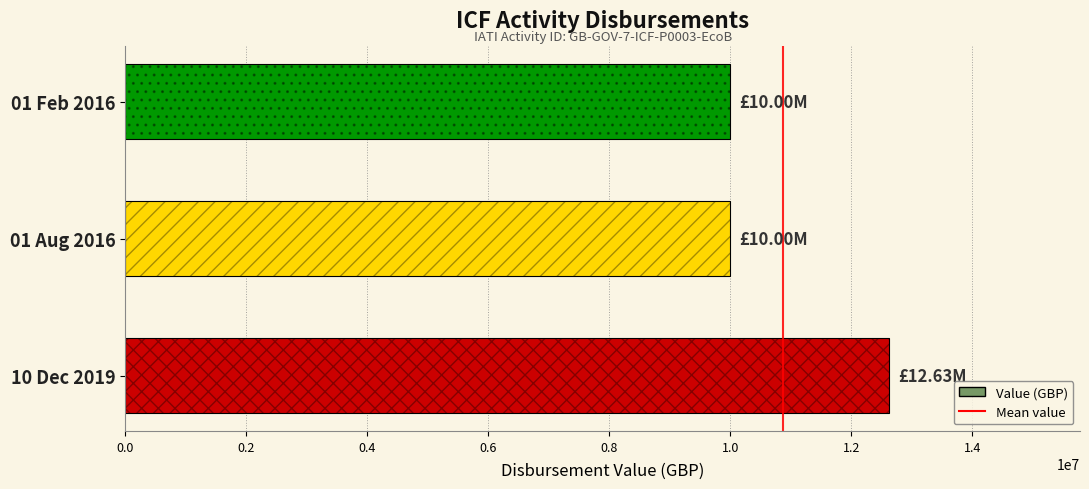

What is the minimum value shown in the chart?

10000000